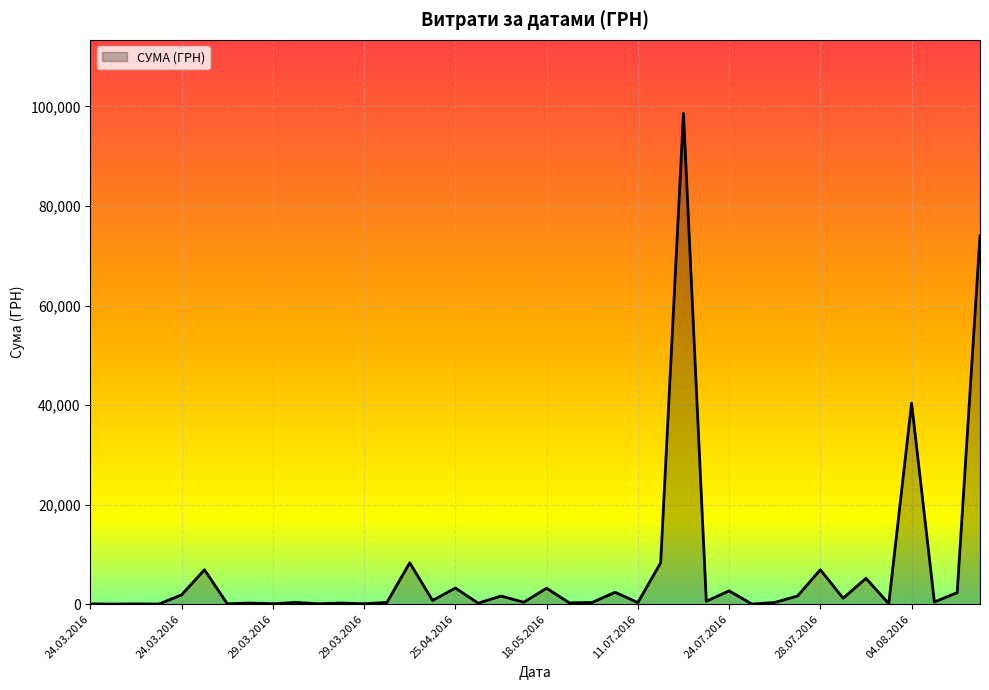

Does the chart have visible grid lines?

Yes